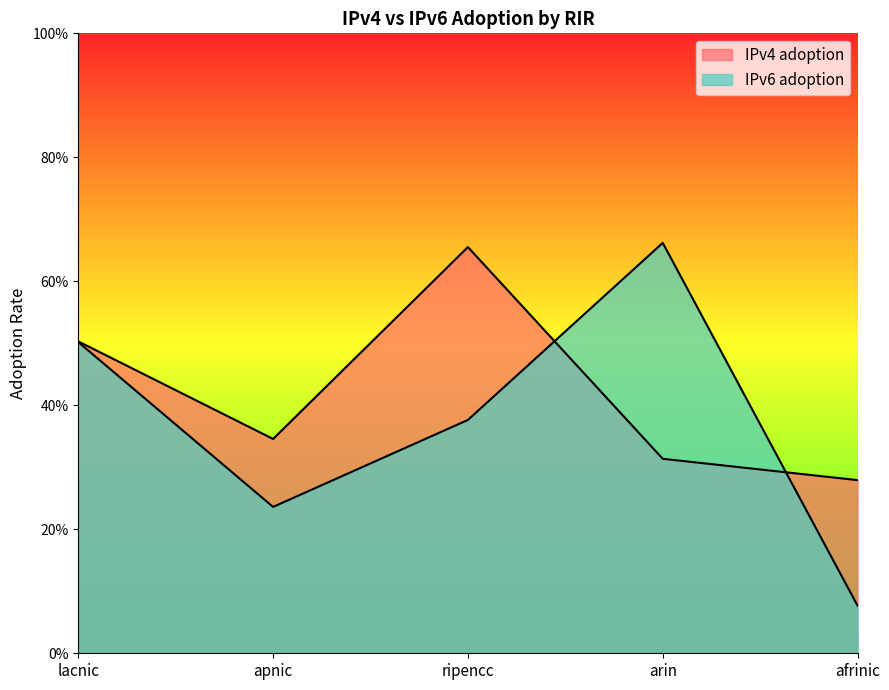

At which category does IPv4 adoption reach its first local valley?

apnic